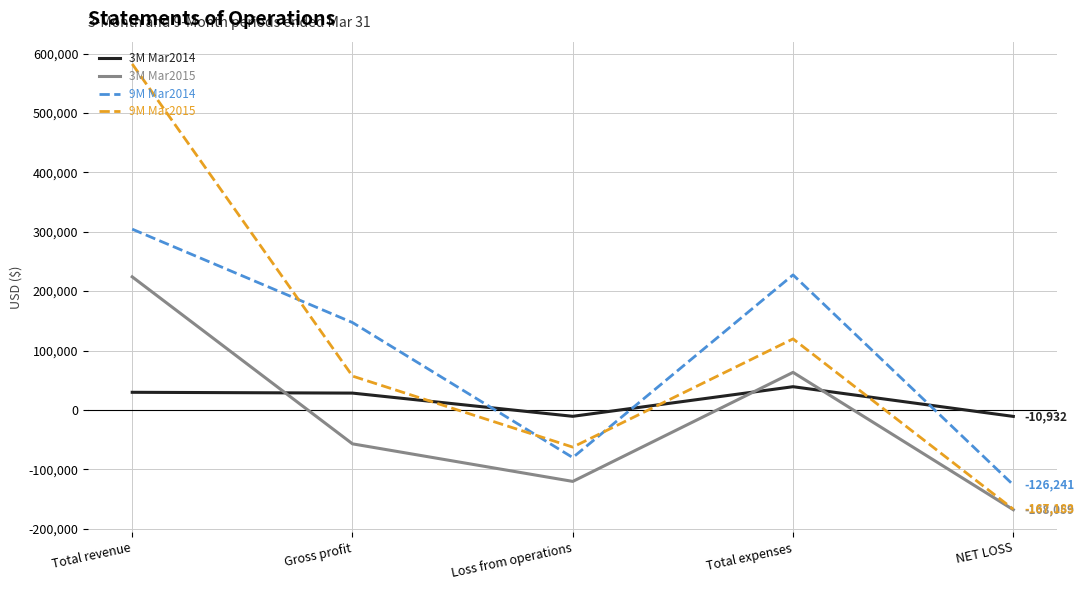

Which series has the widest spread of values?

9M Mar2015